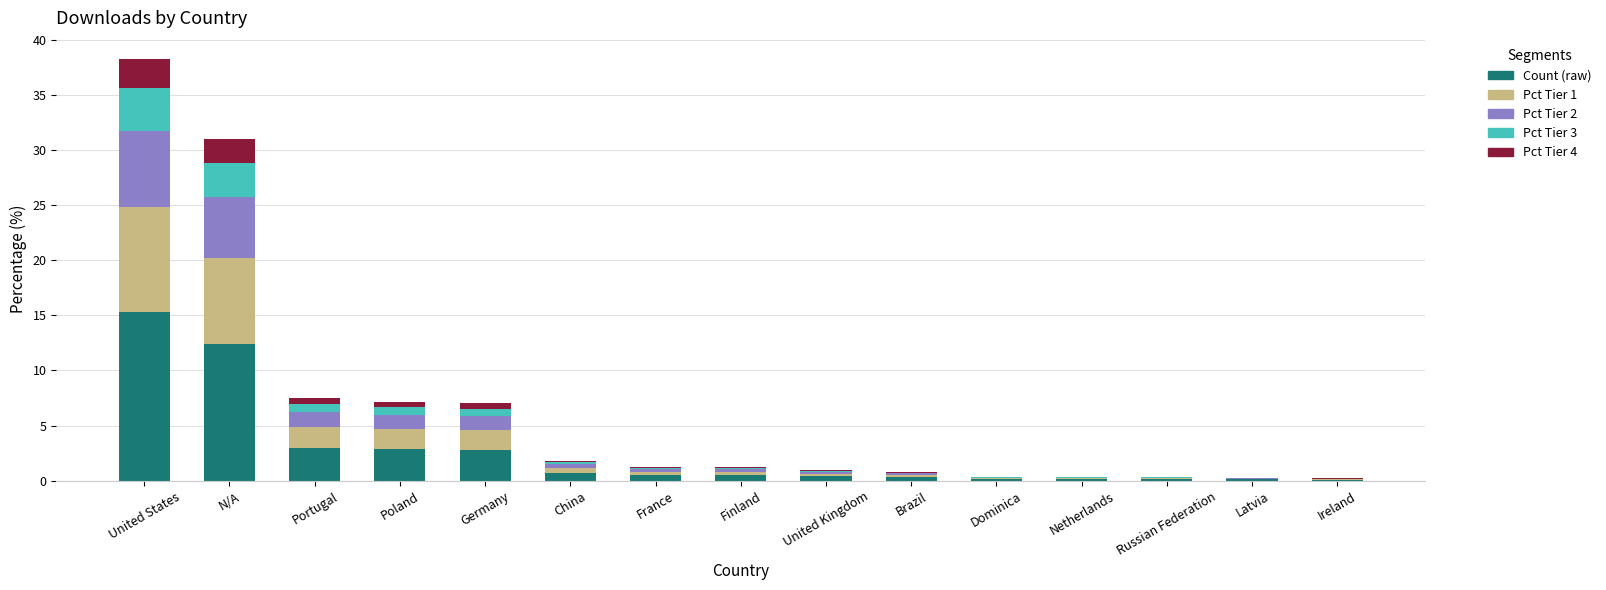

What is the highest value of the Count (raw) series?

15.3